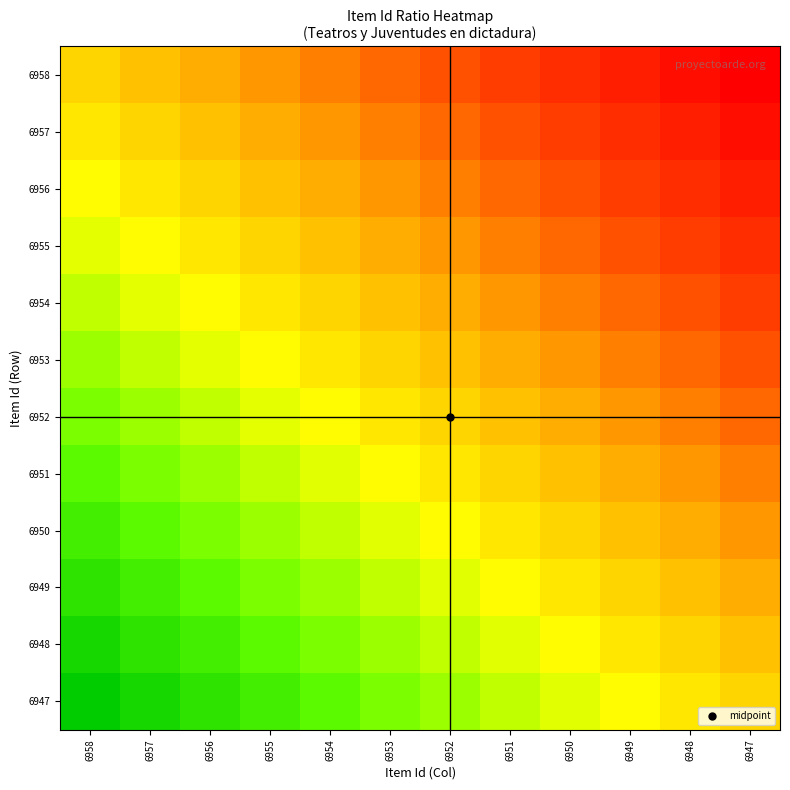

Reading right to left, extract all data points from this chart.

6958: 6947=1.0	6948=1.0	6949=0.9	6950=0.9	6951=0.8	6952=0.8	6953=0.7	6954=0.7	6955=0.6	6956=0.6	6957=0.5	6958=0.5
6957: 6947=1.0	6948=0.9	6949=0.9	6950=0.8	6951=0.8	6952=0.7	6953=0.7	6954=0.6	6955=0.6	6956=0.5	6957=0.5	6958=0.5
6956: 6947=0.9	6948=0.9	6949=0.8	6950=0.8	6951=0.7	6952=0.7	6953=0.6	6954=0.6	6955=0.5	6956=0.5	6957=0.5	6958=0.4
6955: 6947=0.9	6948=0.8	6949=0.8	6950=0.7	6951=0.7	6952=0.6	6953=0.6	6954=0.5	6955=0.5	6956=0.5	6957=0.4	6958=0.4
6954: 6947=0.8	6948=0.8	6949=0.7	6950=0.7	6951=0.6	6952=0.6	6953=0.5	6954=0.5	6955=0.5	6956=0.4	6957=0.4	6958=0.3
6953: 6947=0.8	6948=0.7	6949=0.7	6950=0.6	6951=0.6	6952=0.5	6953=0.5	6954=0.5	6955=0.4	6956=0.4	6957=0.3	6958=0.3
6952: 6947=0.7	6948=0.7	6949=0.6	6950=0.6	6951=0.5	6952=0.5	6953=0.5	6954=0.4	6955=0.4	6956=0.3	6957=0.3	6958=0.2
6951: 6947=0.7	6948=0.6	6949=0.6	6950=0.5	6951=0.5	6952=0.5	6953=0.4	6954=0.4	6955=0.3	6956=0.3	6957=0.2	6958=0.2
6950: 6947=0.6	6948=0.6	6949=0.5	6950=0.5	6951=0.5	6952=0.4	6953=0.4	6954=0.3	6955=0.3	6956=0.2	6957=0.2	6958=0.1
6949: 6947=0.6	6948=0.5	6949=0.5	6950=0.5	6951=0.4	6952=0.4	6953=0.3	6954=0.3	6955=0.2	6956=0.2	6957=0.1	6958=0.1
6948: 6947=0.5	6948=0.5	6949=0.5	6950=0.4	6951=0.4	6952=0.3	6953=0.3	6954=0.2	6955=0.2	6956=0.1	6957=0.1	6958=0.0
6947: 6947=0.5	6948=0.5	6949=0.4	6950=0.4	6951=0.3	6952=0.3	6953=0.2	6954=0.2	6955=0.1	6956=0.1	6957=0.0	6958=0.0